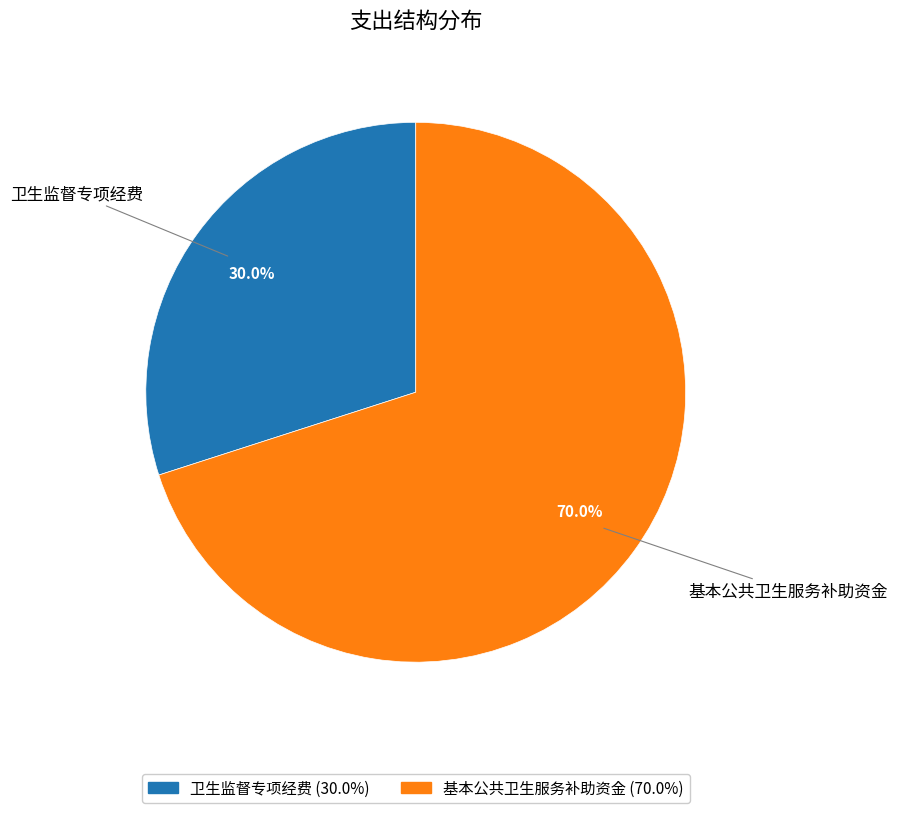

Count the number of slices in the pie.

2